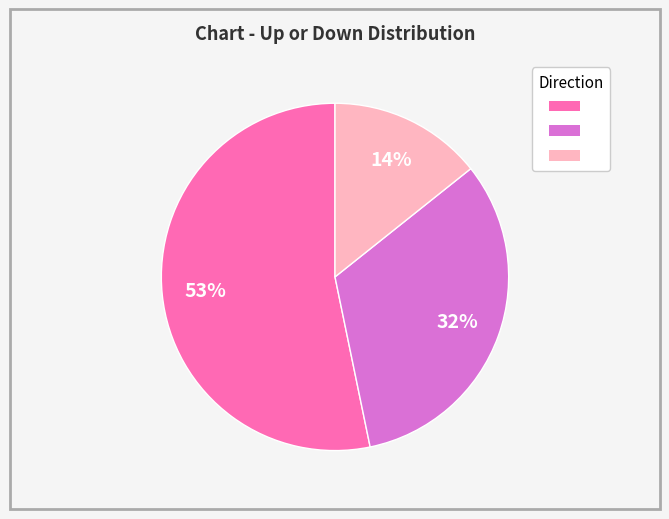

Is there any slice that represents more than half of the pie?

Yes